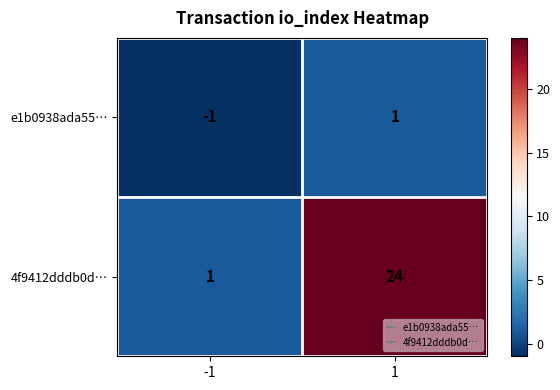

Is it true that 4f9412dddb0d… equals 15 at 1?

False